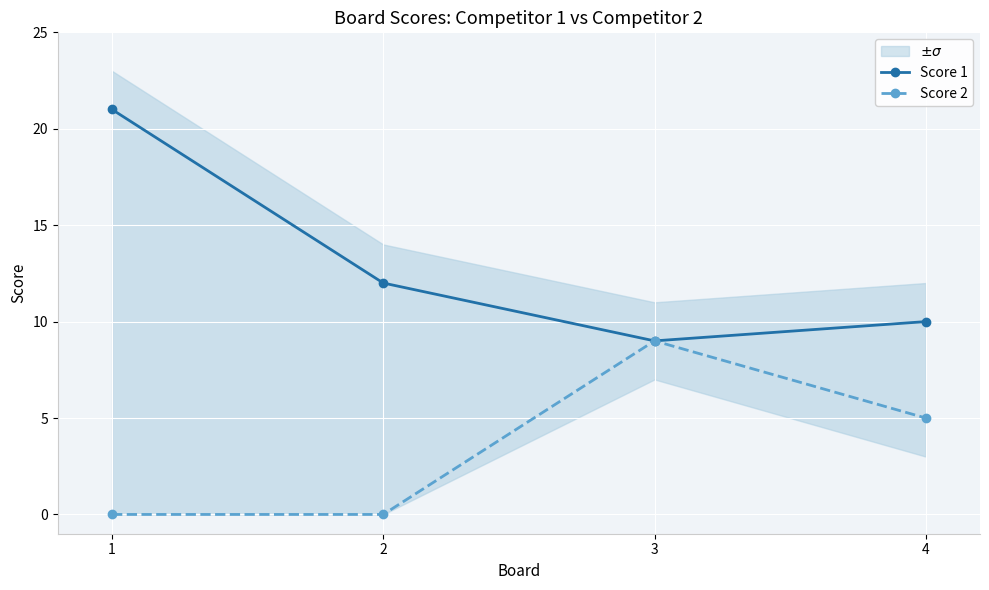

True or false: Score 1 and Score 2 cross at least once.

False